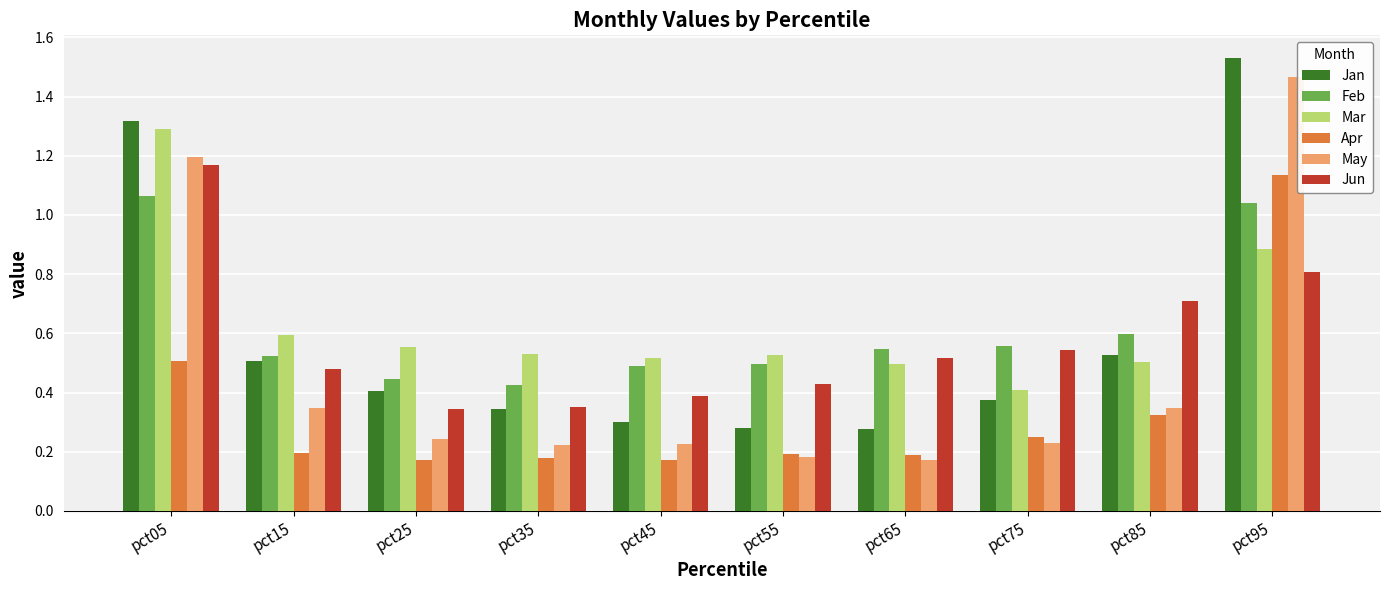

The Feb series shows 0.6 at pct35. True or false?

False